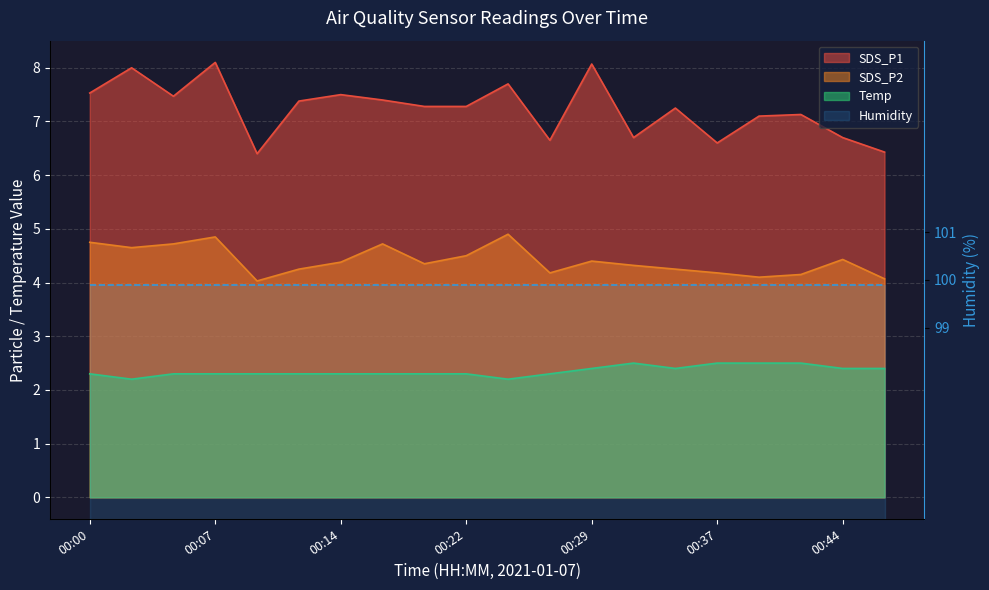

Reading right to left, list all the values displayed in this chart.

SDS_P1: 6.4	6.7	7.1	7.1	6.6	7.2	6.7	8.1	6.7	7.7	7.3	7.3	7.4	7.5	7.4	6.4	8.1	7.5	8.0	7.5
SDS_P2: 4.1	4.4	4.2	4.1	4.2	4.2	4.3	4.4	4.2	4.9	4.5	4.3	4.7	4.4	4.2	4.0	4.8	4.7	4.7	4.8
Temp: 2.4	2.4	2.5	2.5	2.5	2.4	2.5	2.4	2.3	2.2	2.3	2.3	2.3	2.3	2.3	2.3	2.3	2.3	2.2	2.3